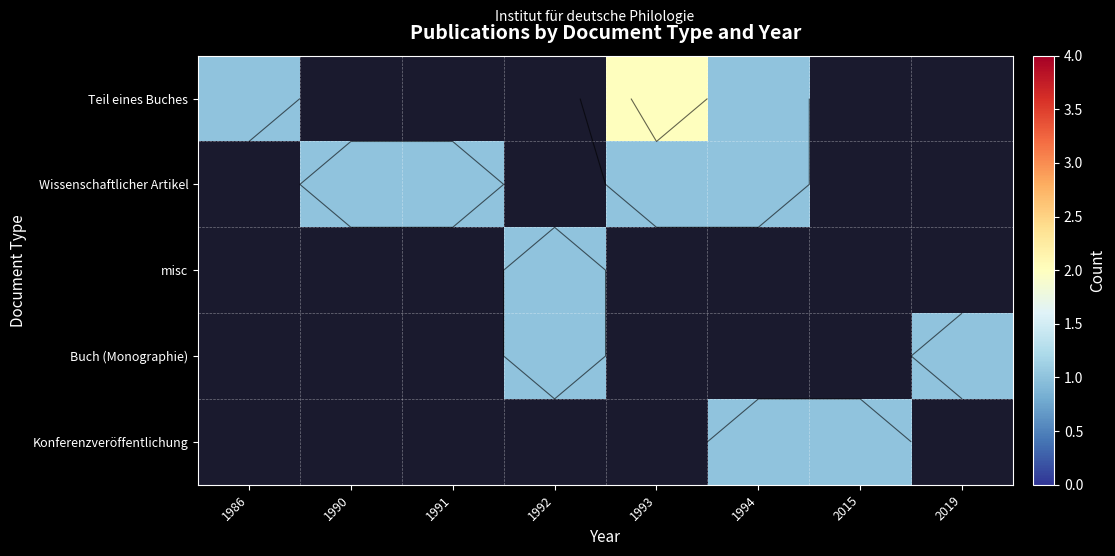

The Teil eines Buches series shows 0.6 at 1986. True or false?

False